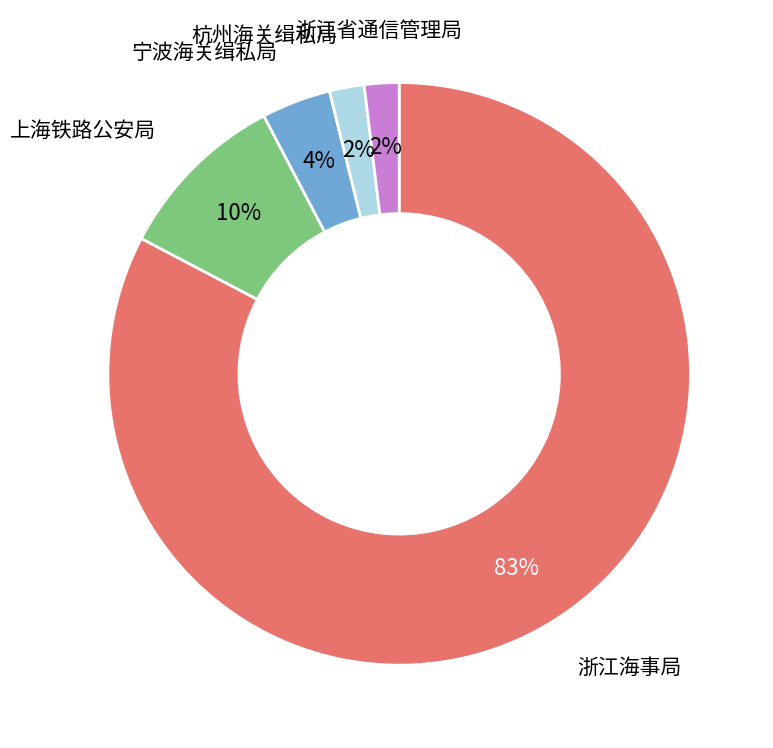

How many segments does this pie chart have?

5